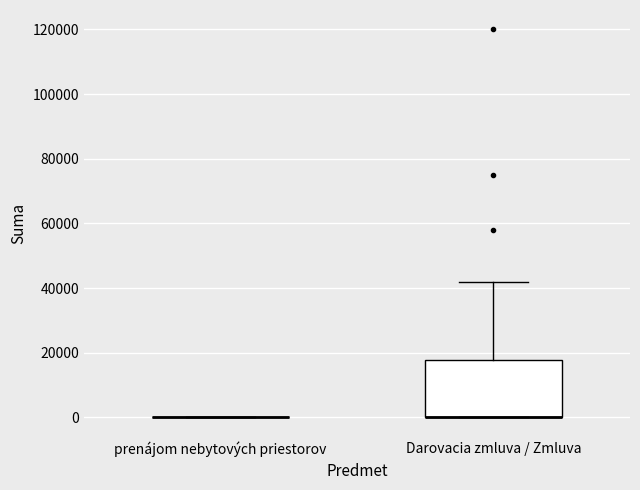

Reading left to right, transcribe this box plot: for each box, give where its median line is, the range the box spans, and where its two whiskers end, as read against the y-axis. The values are not printed on the chart, so give them approximately, as read against the axis.

prenájom nebytových priestorov: box collapsed to a line at 0, whiskers 0 to 0
Darovacia zmluva / Zmluva: median 0 (drawn on the box's lower edge), box 0 to 18000, whiskers 0 to 42000